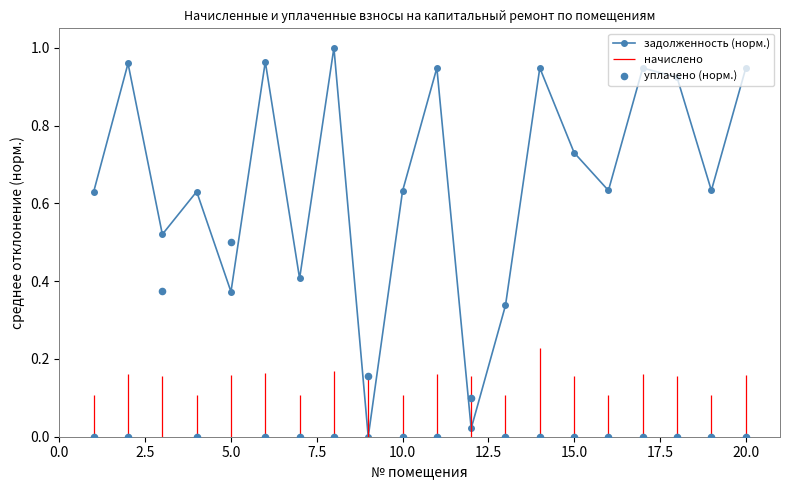

Which series reaches the maximum Y coordinate?

задолженность (норм.)